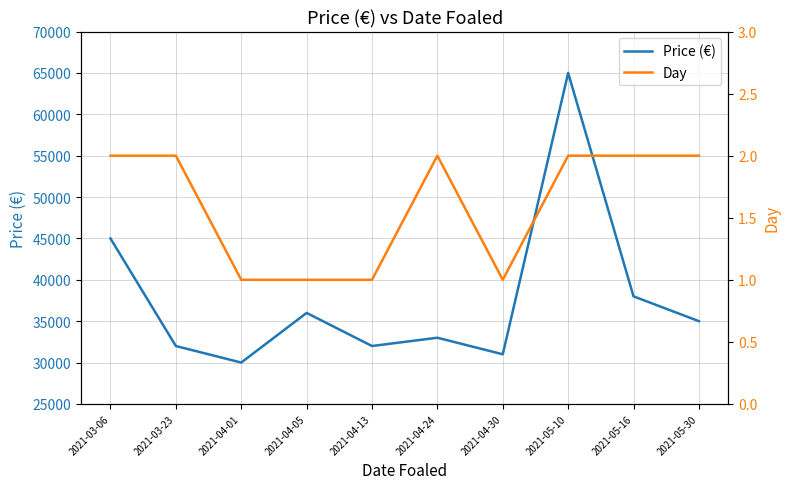

What is the difference between the highest and lowest values at 2021-03-06?

44998